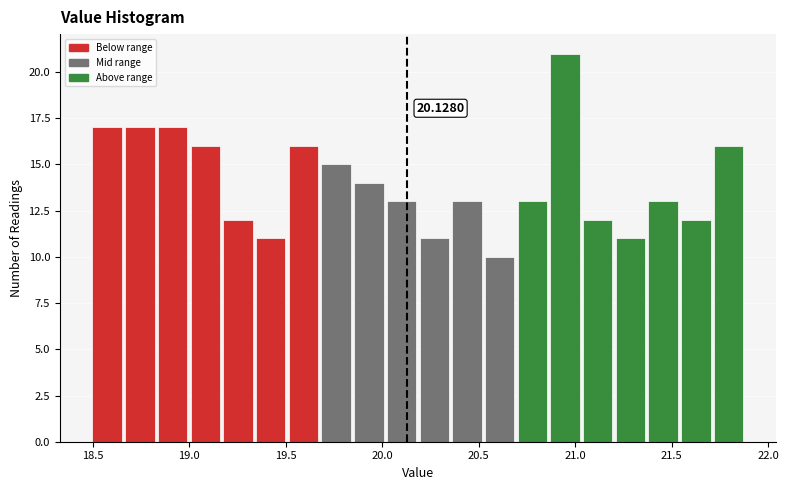

Around what value on the x-axis is the tallest bar? Give the approximate position of its centre, as read against the axis.

20.95